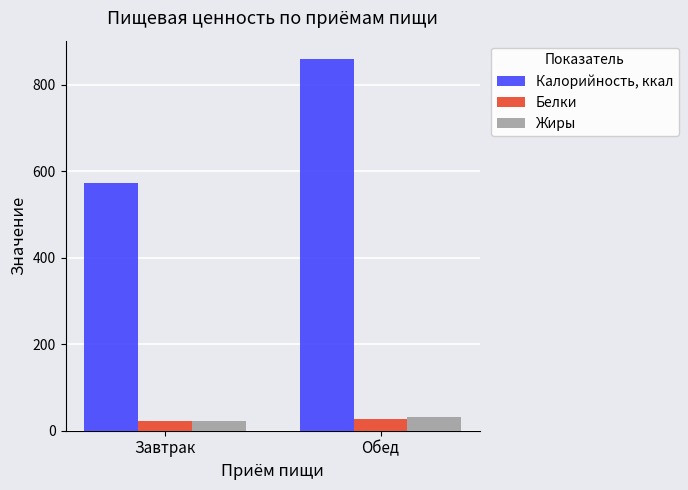

Are the bars horizontal?

No